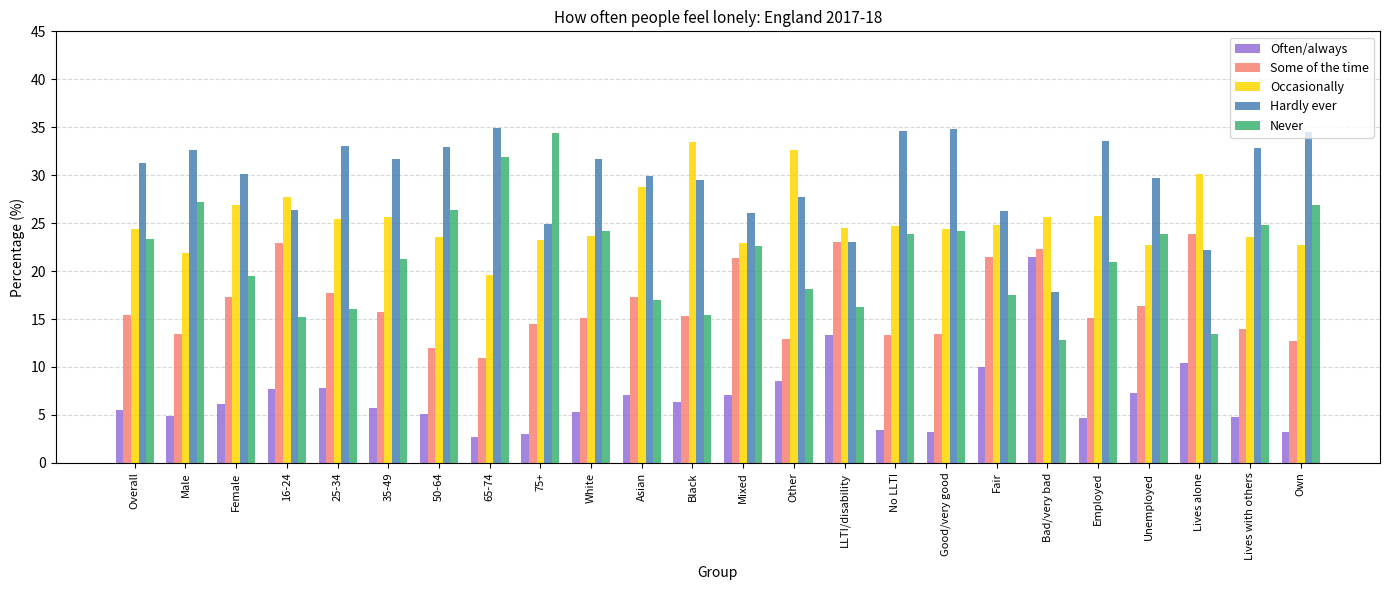

Which series has the largest total across all categories?

Hardly ever